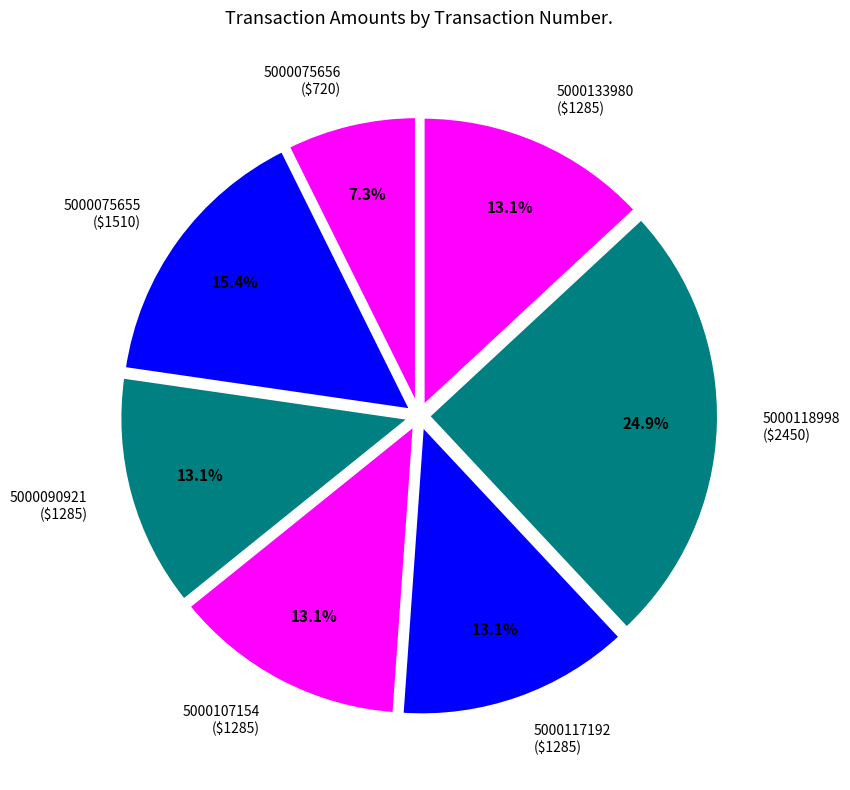

Is there a majority slice in this chart?

No